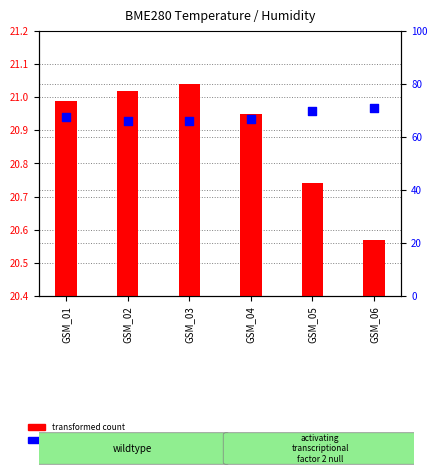

Which series has the largest total across all categories?

percentile rank within the sample